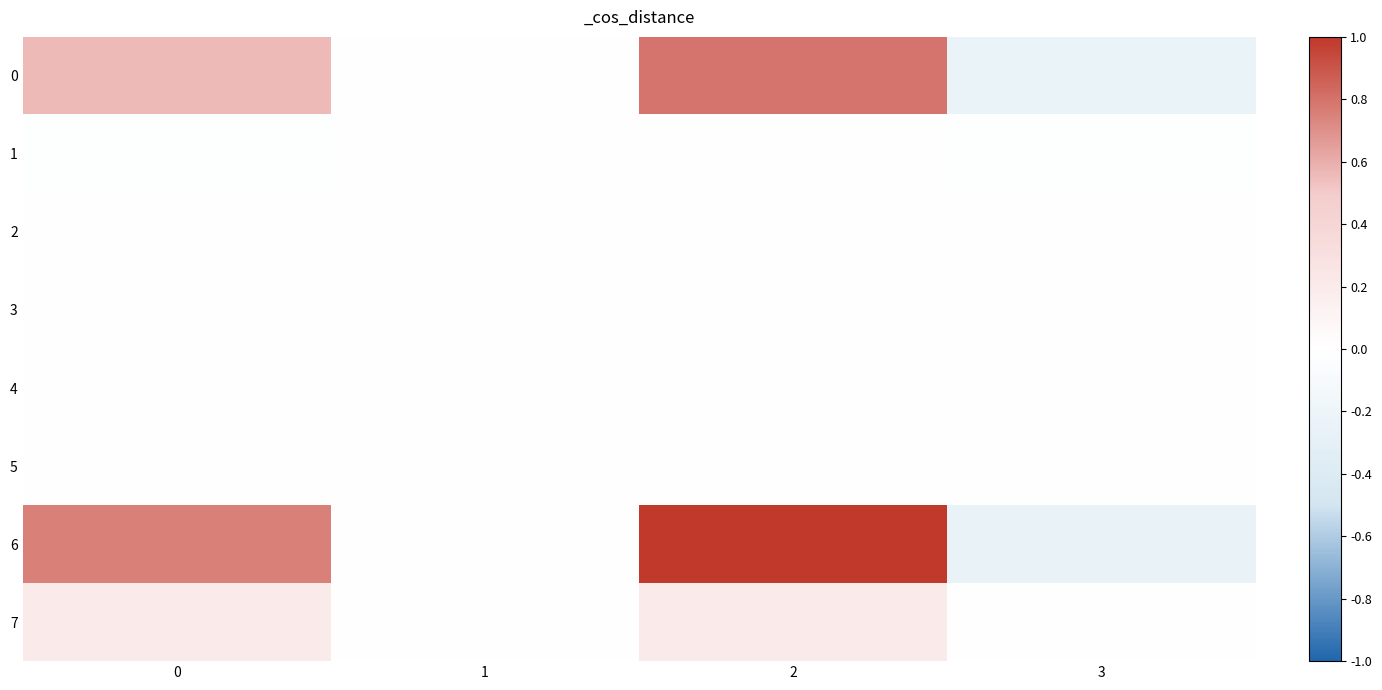

What is the minimum value shown in the chart?

-0.3